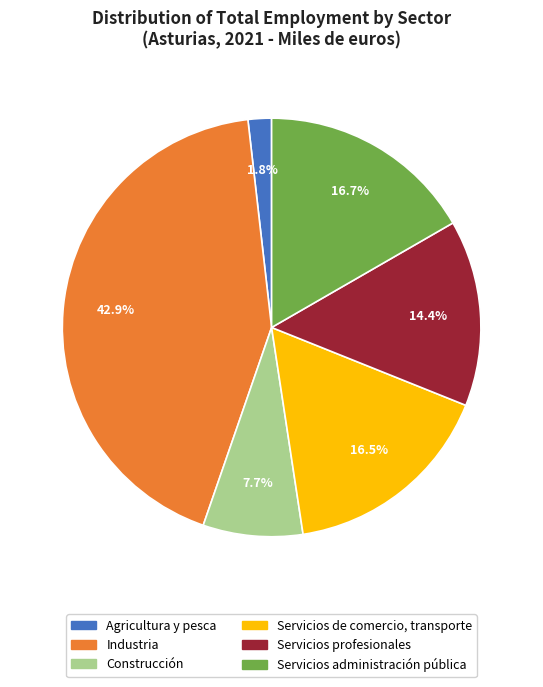

To the nearest percent, what is the difference between the largest and smallest slice percentages?

41%